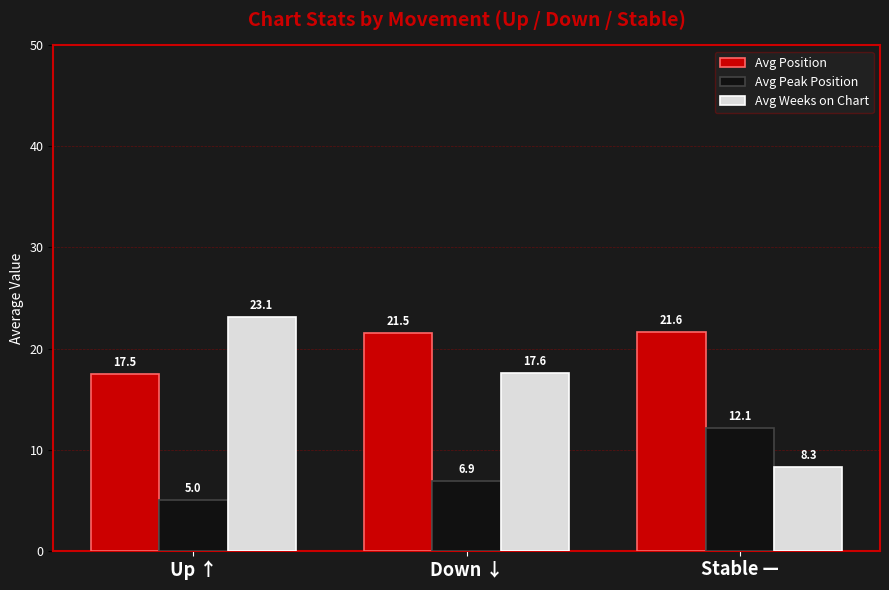

How many bars are there in each group?

3